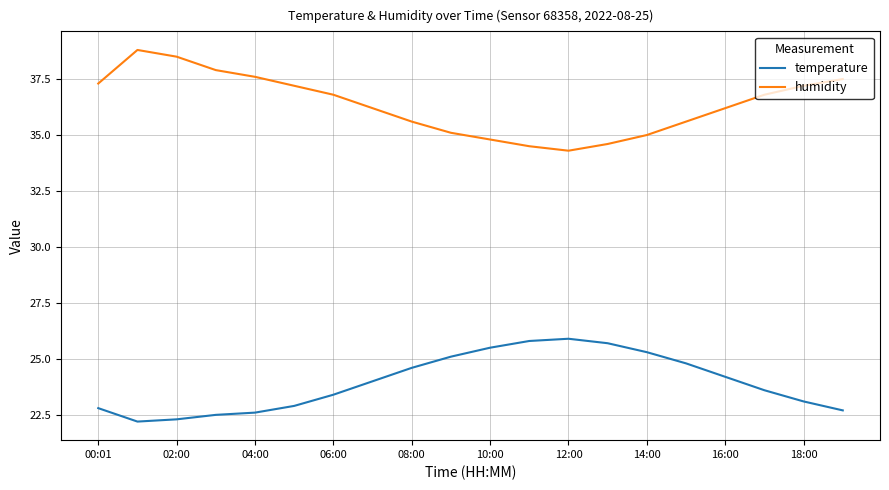

True or false: temperature and humidity cross at least once.

False